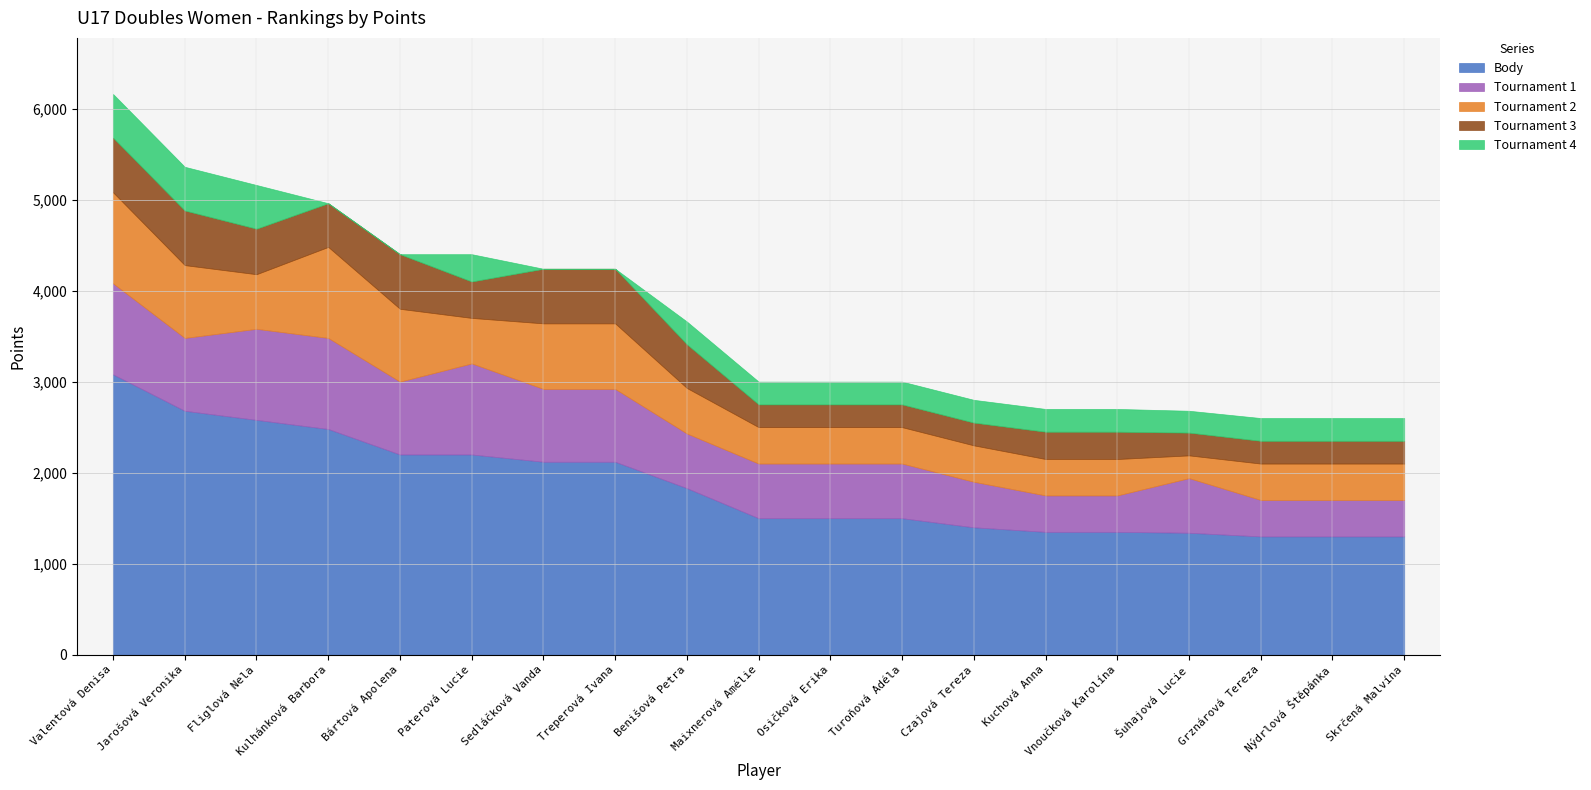

Does the chart have visible grid lines?

Yes